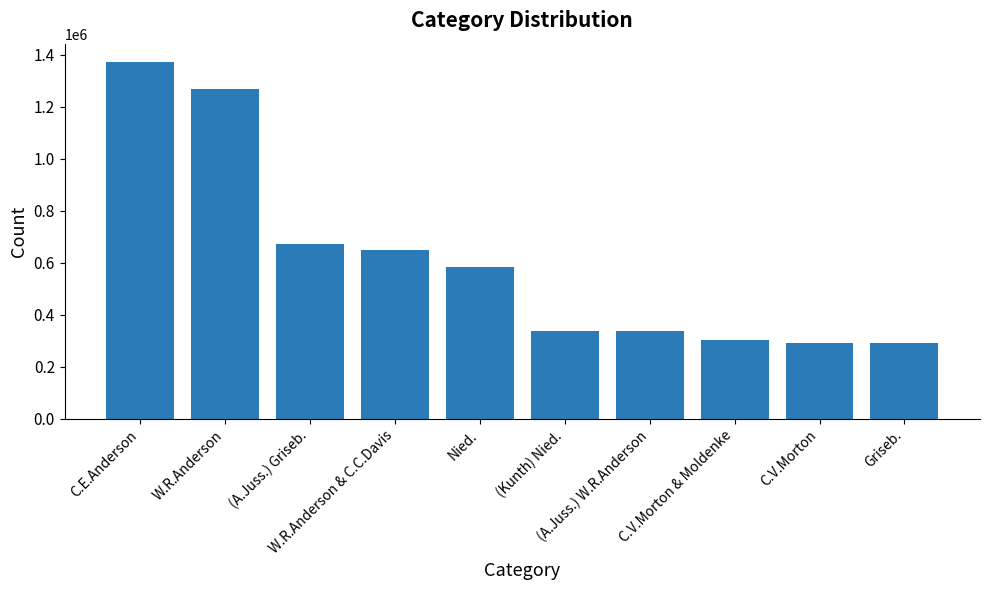

What is the value of the 7th bar from the left?

336042